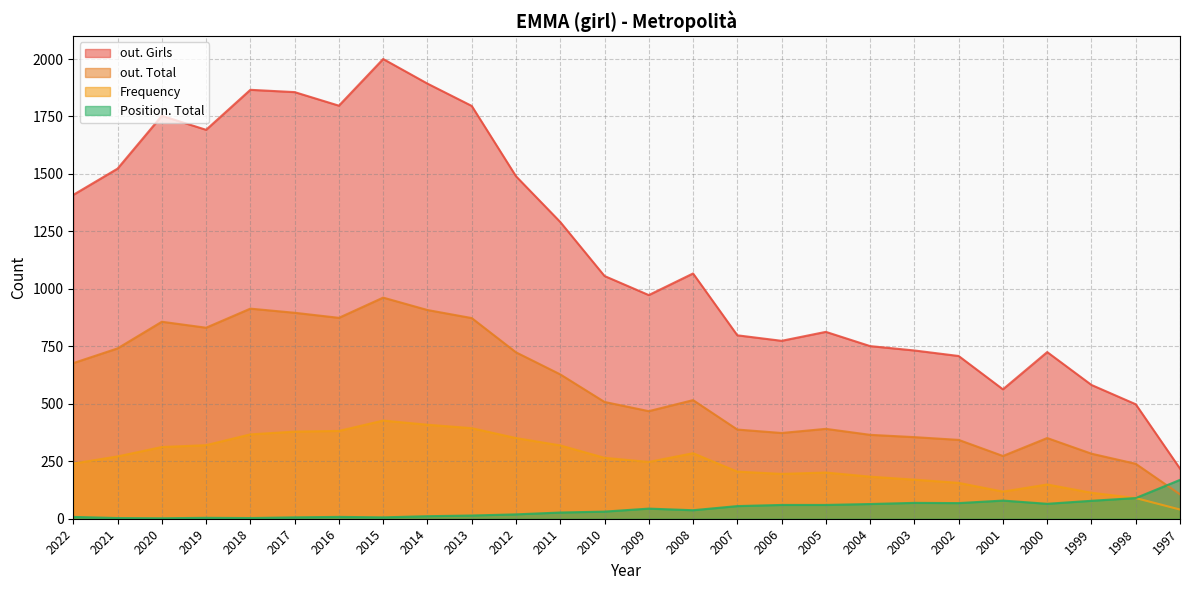

How many data points in out. Total are less than 516?

13